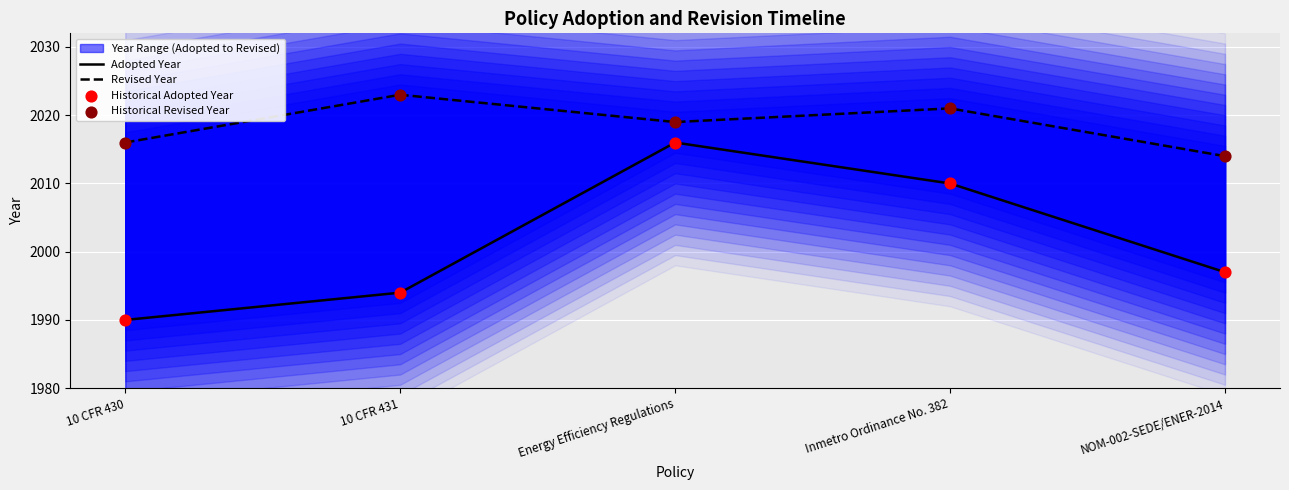

Which series has the largest Y range (max minus min)?

Adopted Year